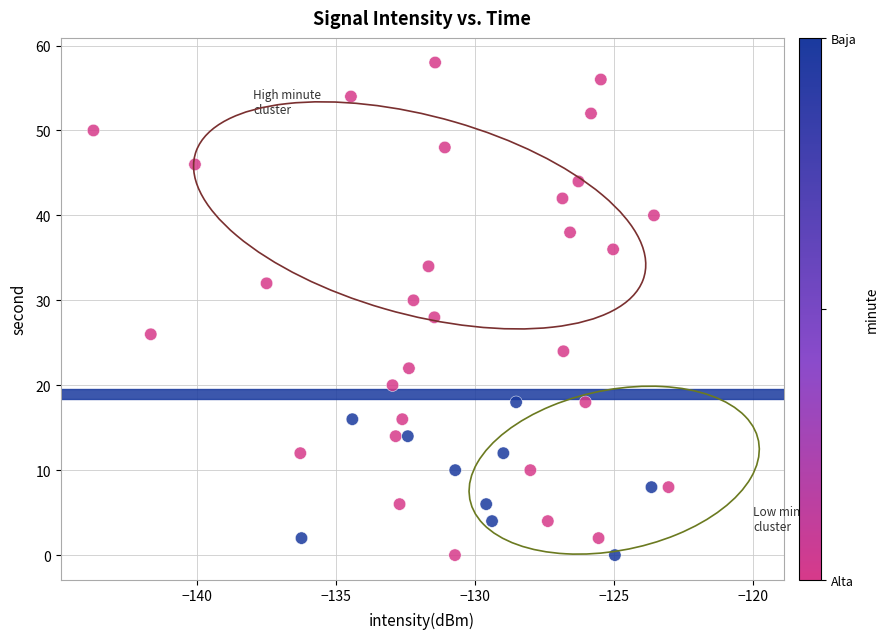

What is the range of Y values (max minus min)?

58